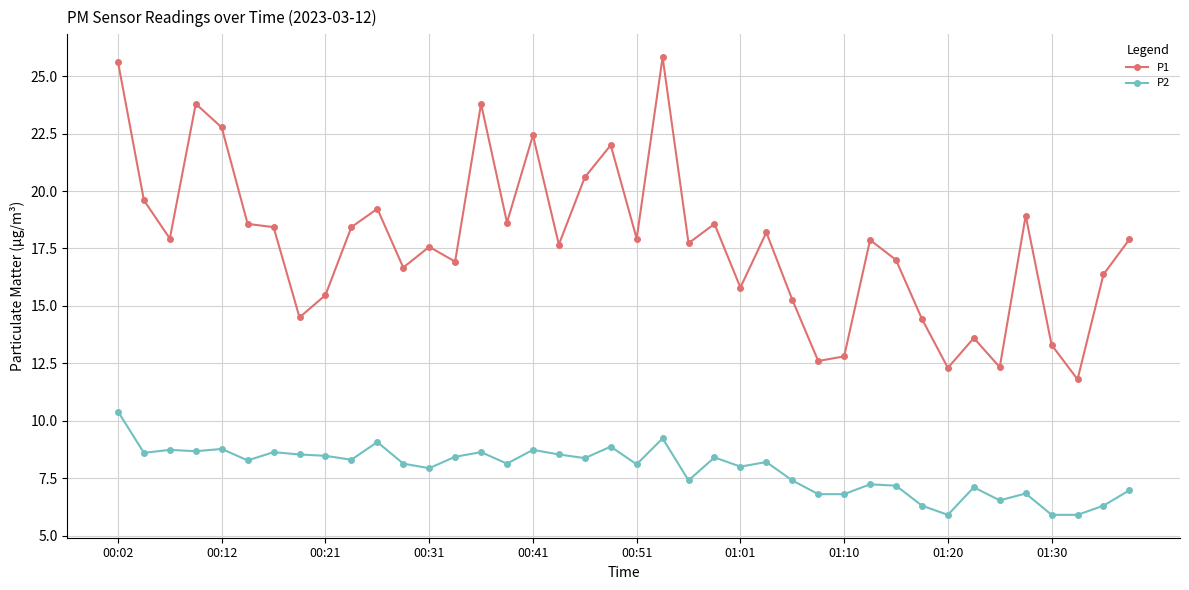

What is the value of the P2 point at the 15th from the left?

8.6